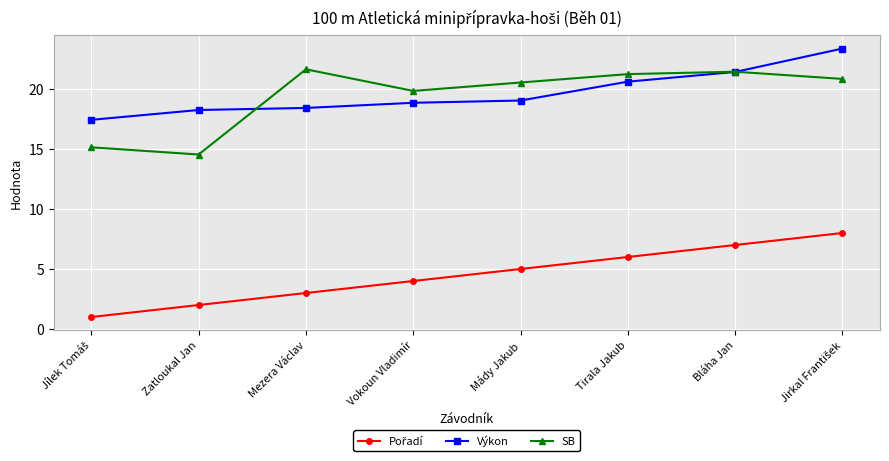

What is the label of the 6th point from the left?

Tirala Jakub